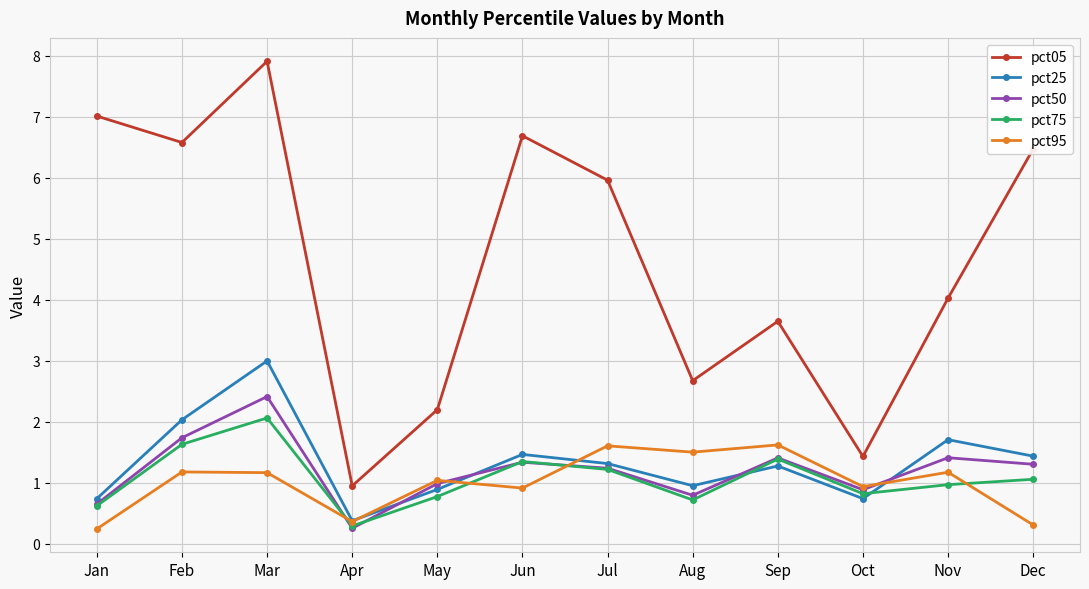

Count the number of data series in this chart.

5